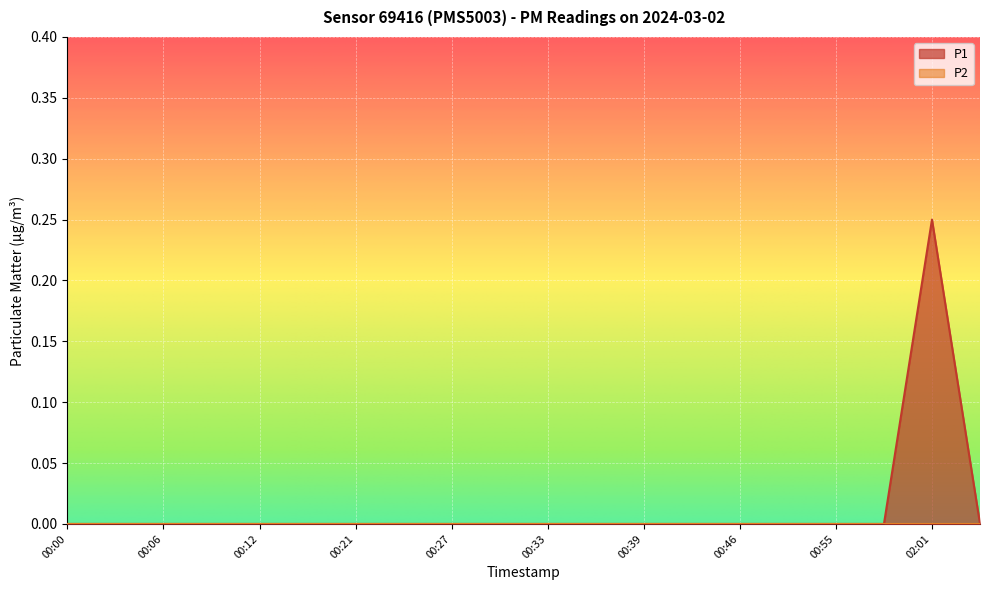

Which label corresponds to the largest value in the chart?

02:01